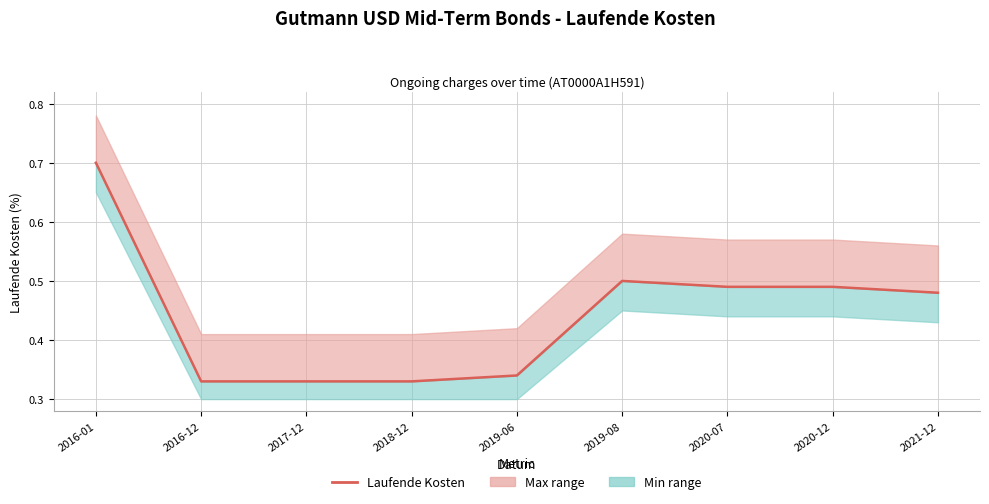

At which category does the chart reach its minimum across all series?

2016-12